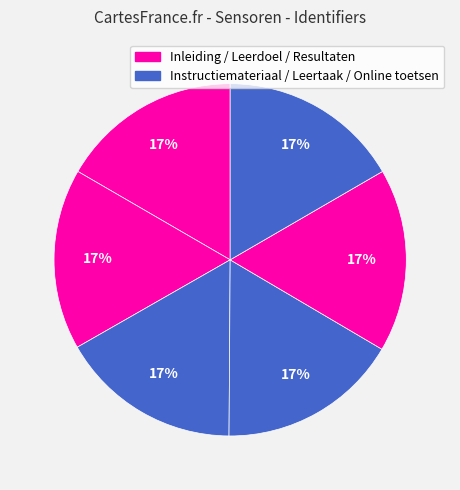

Which slice is the largest?

Resultaten